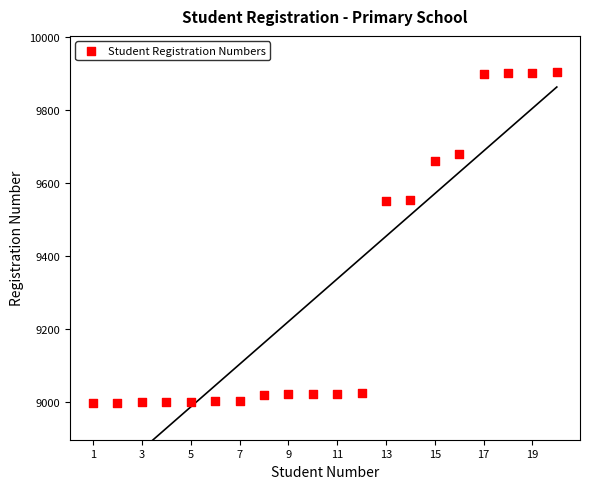

What is the range of X values (max minus min)?

19